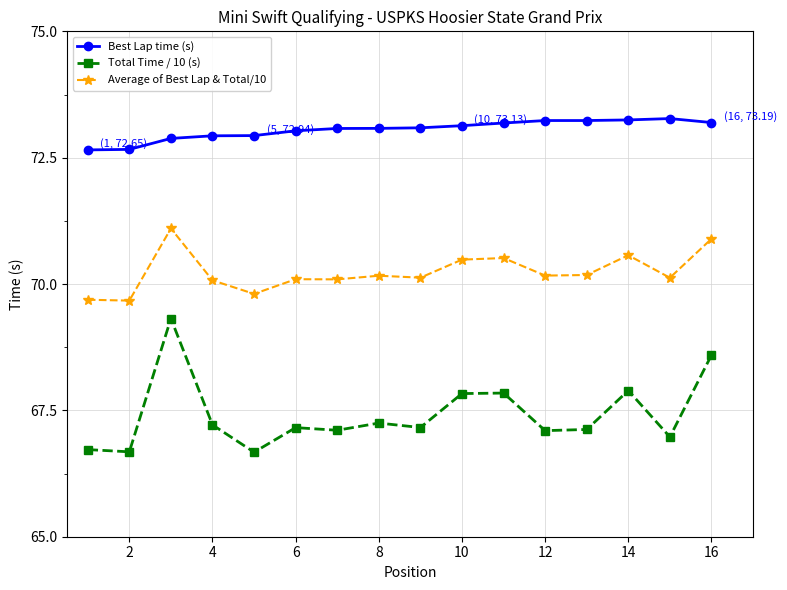

Does the chart display data point markers on the line(s)?

Yes